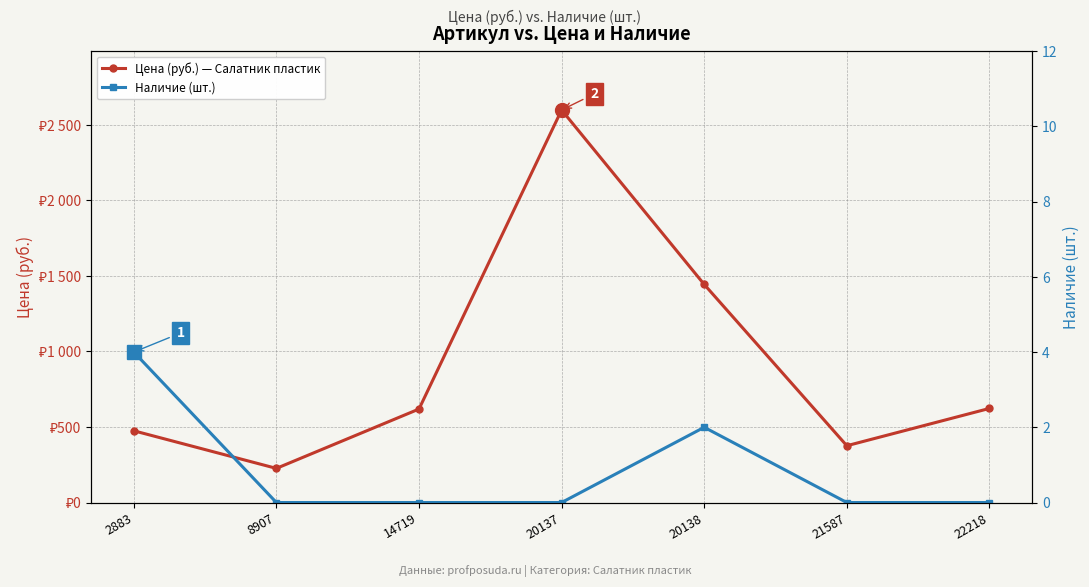

Which category has the lowest value in the Наличие (шт.) series?

8907